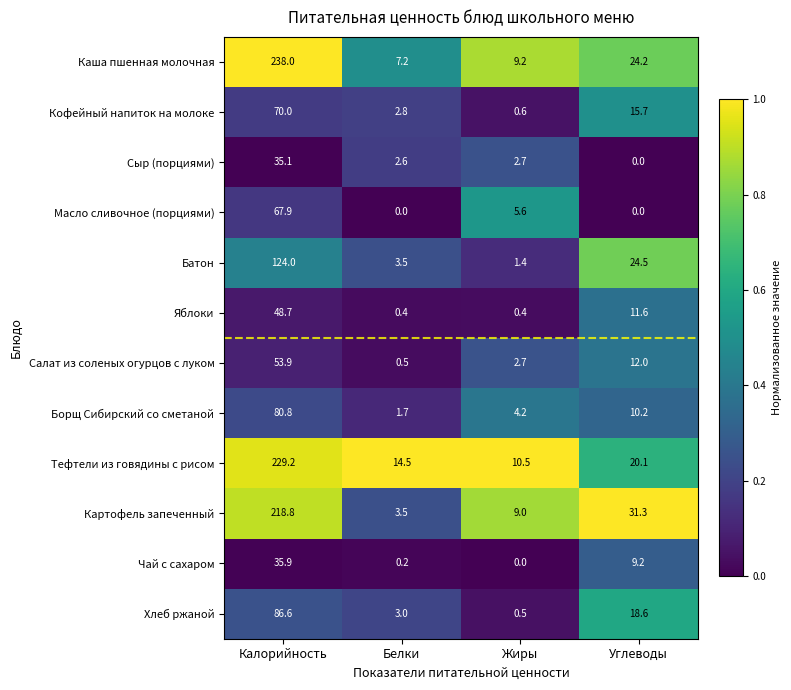

What is the maximum value for Хлеб ржаной?

86.6